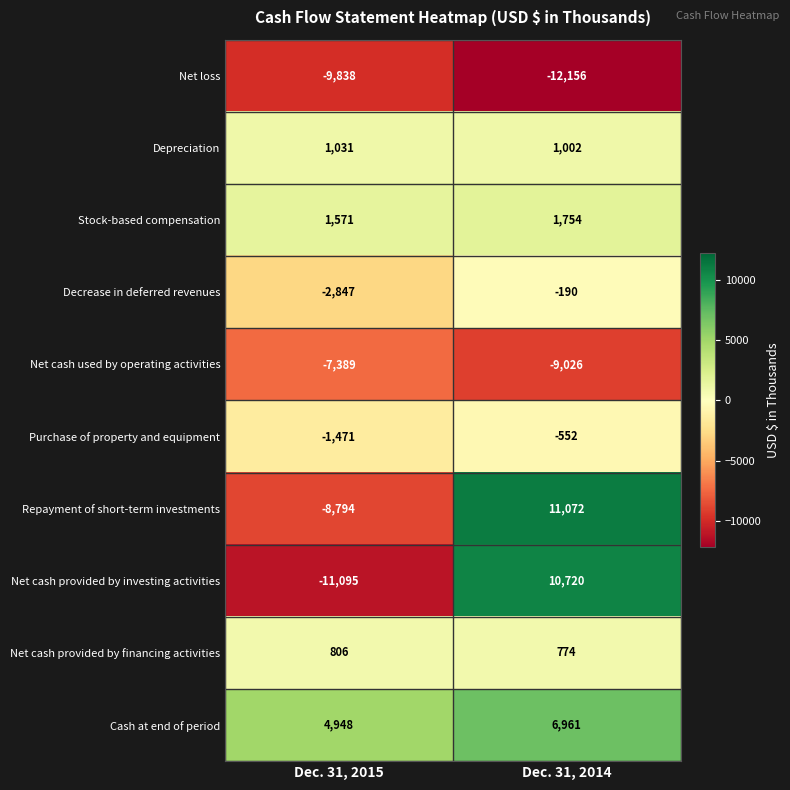

What is the sum of all Net cash provided by investing activities values?

-375